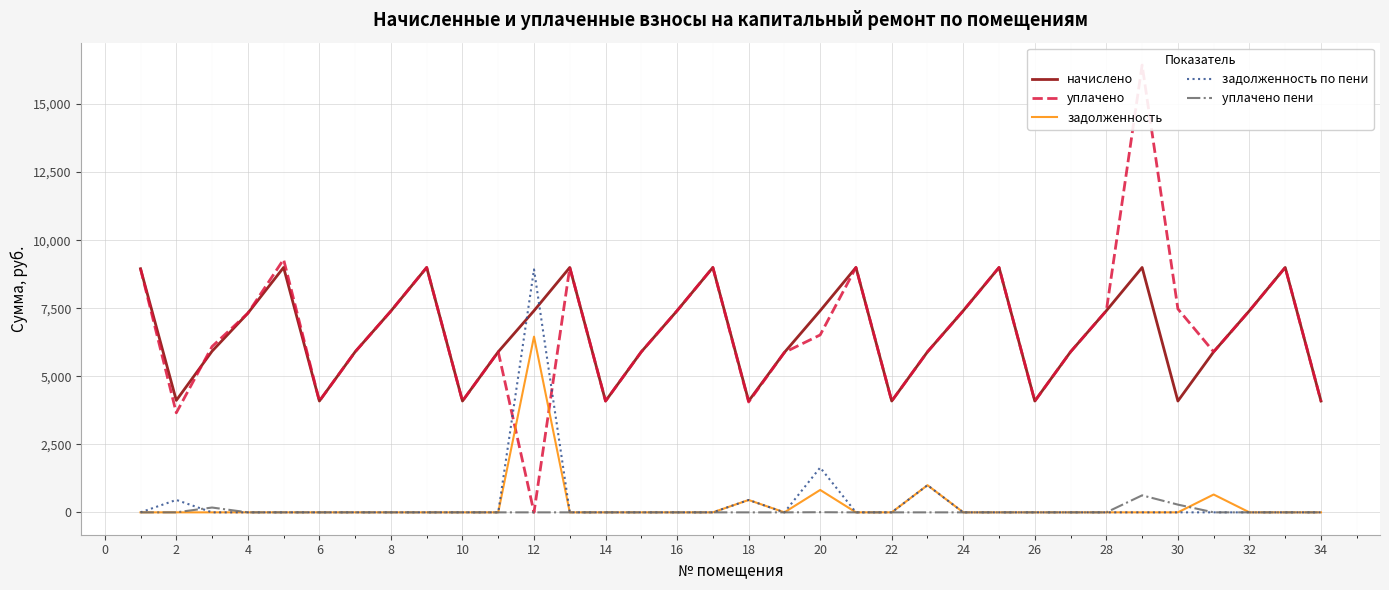

Where is задолженность по пени nearest to the value 4462?

20